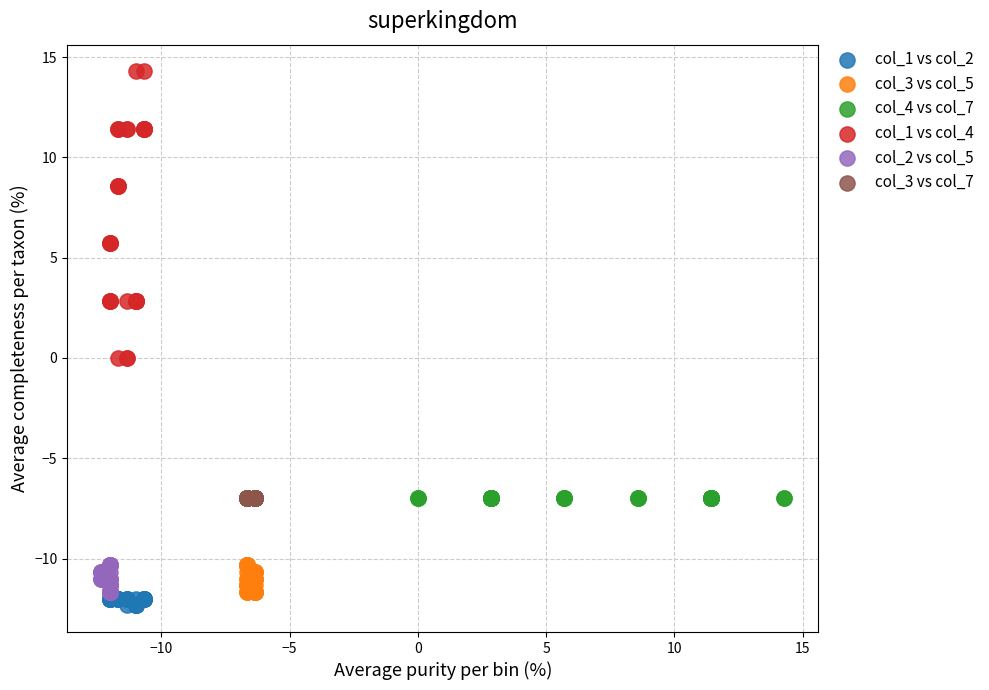

Which series reaches the maximum Y coordinate?

col_1 vs col_4